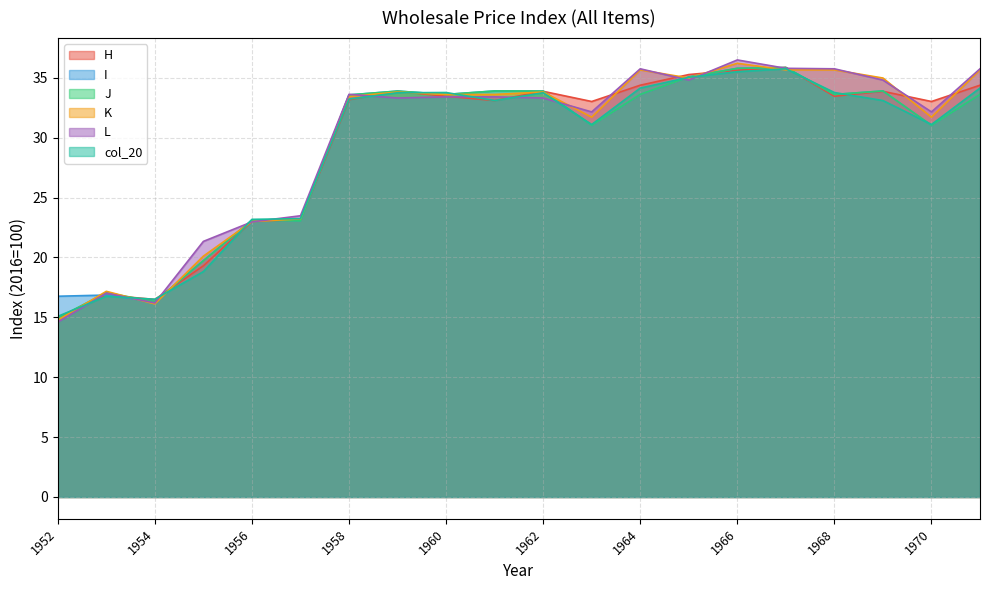

At which category does J reach its first local peak?

1953